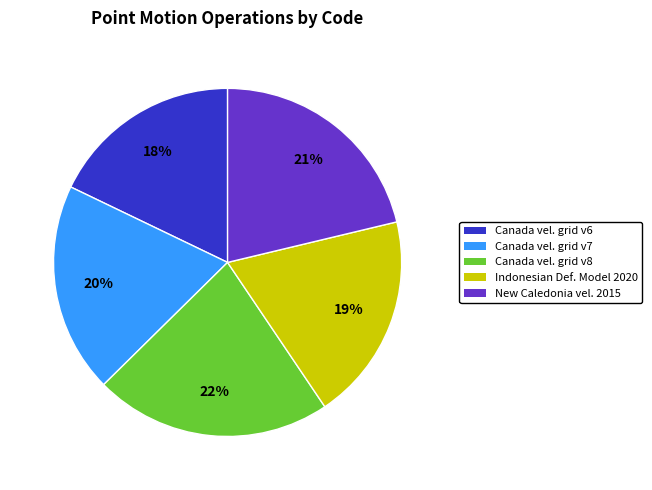

Is there a majority slice in this chart?

No